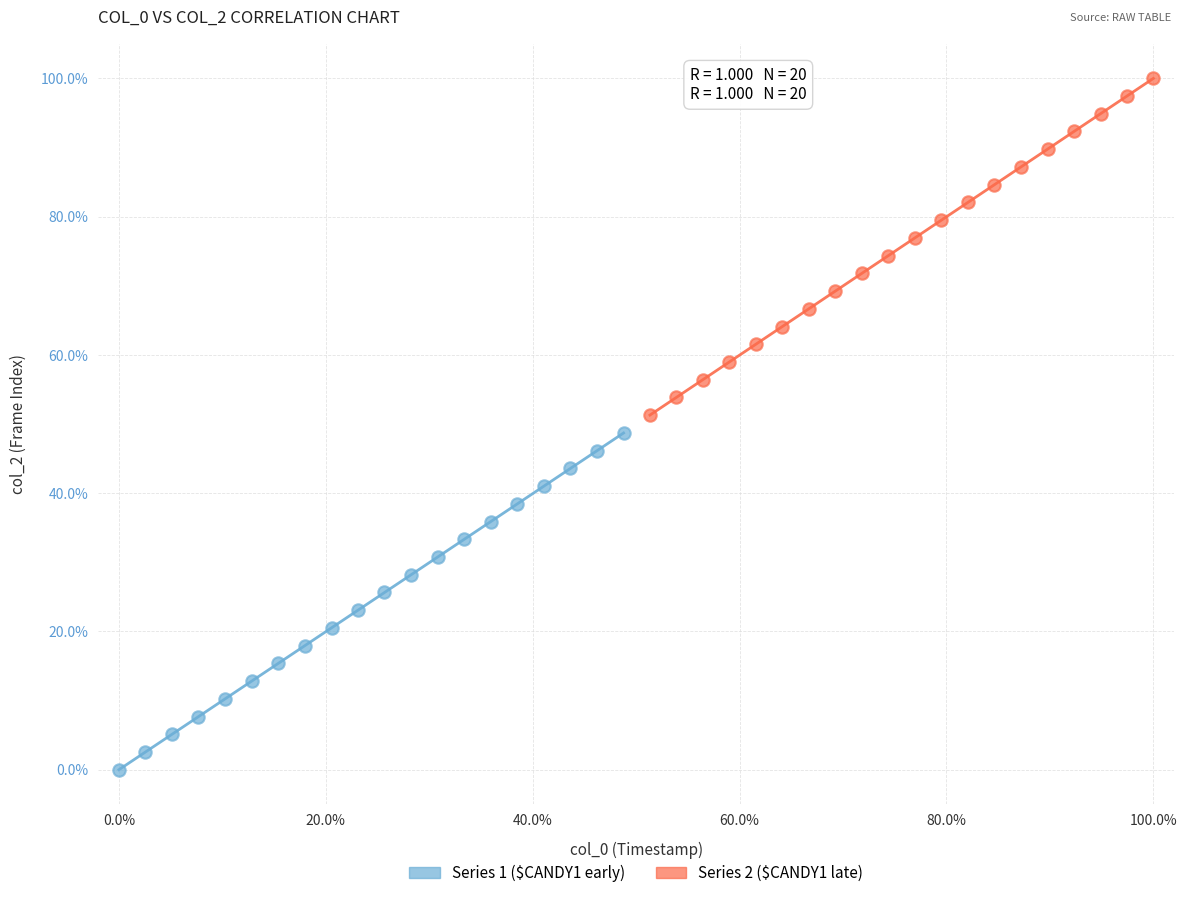

Which series reaches the minimum Y coordinate?

Series 1 ($CANDY1 early)